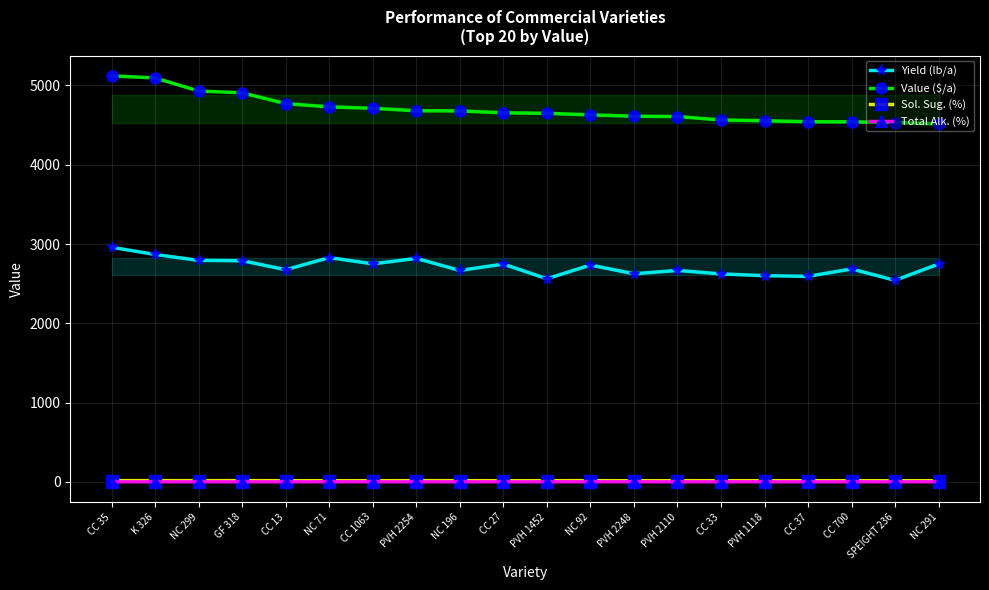

The value of Value ($/a) at PVH 2110 is 4607.0. True or false?

True